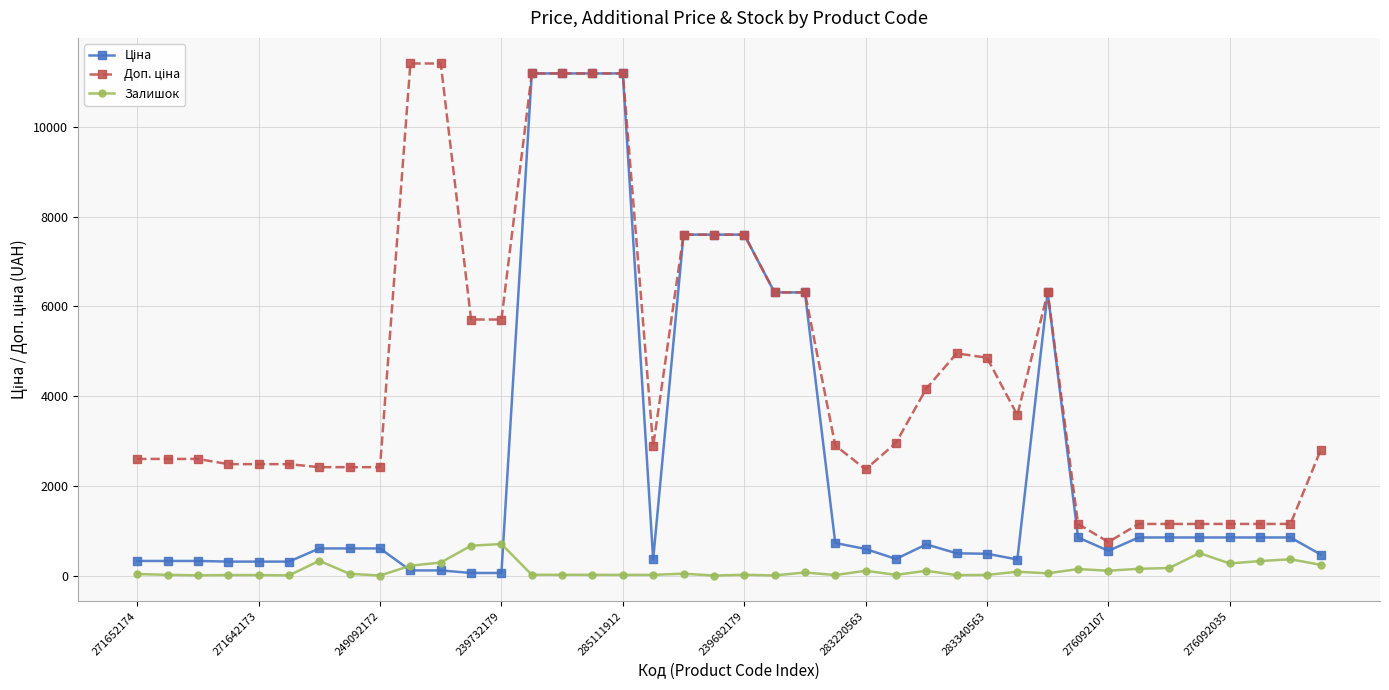

What is the greatest value displayed?

11410.0